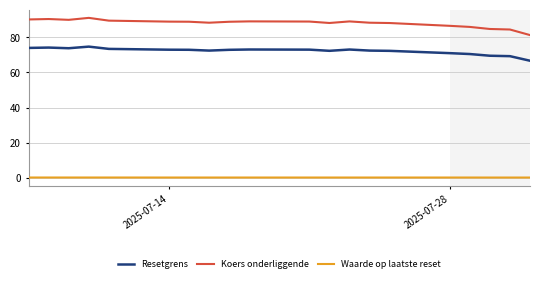

What are all the series names shown in the legend?

Resetgrens, Koers onderliggende, Waarde op laatste reset